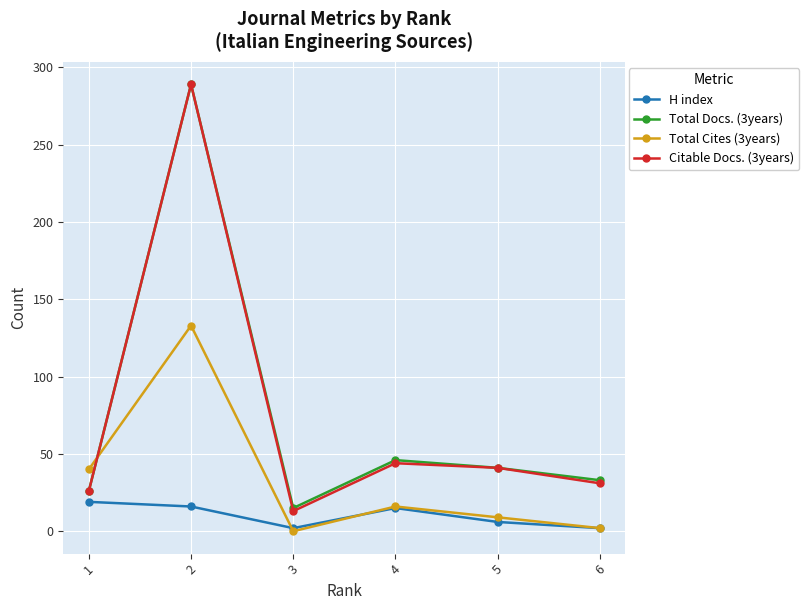

True or false: H index and Total Docs. (3years) cross at least once.

False